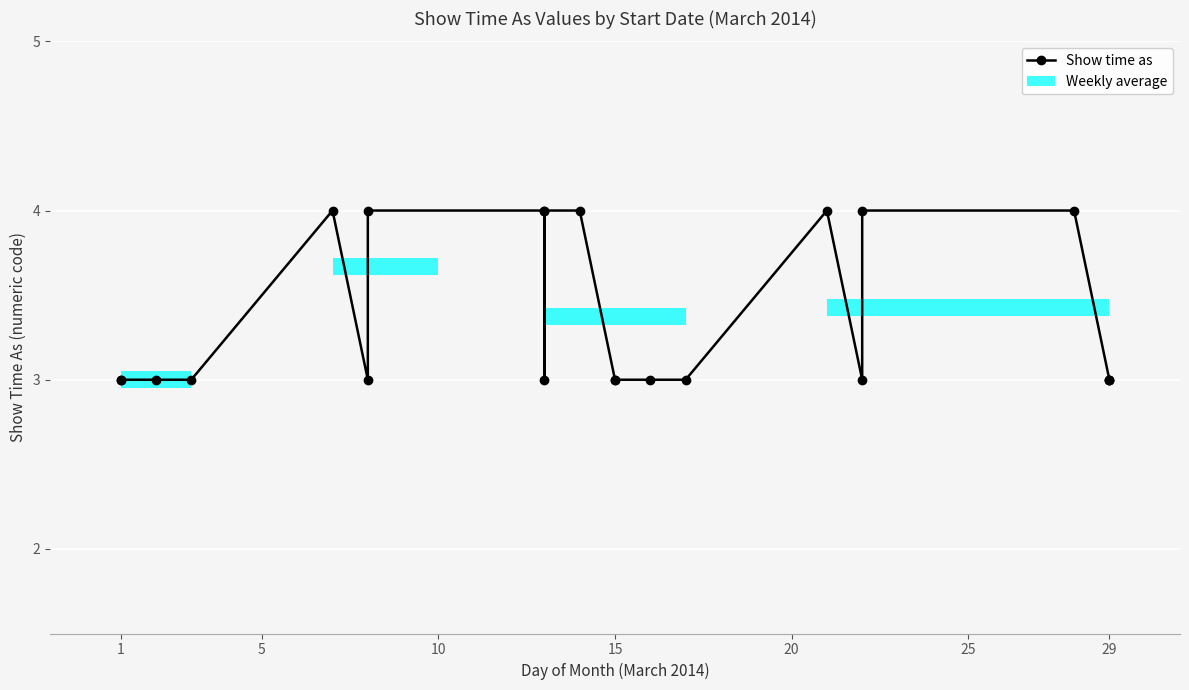

What is the average value?

3